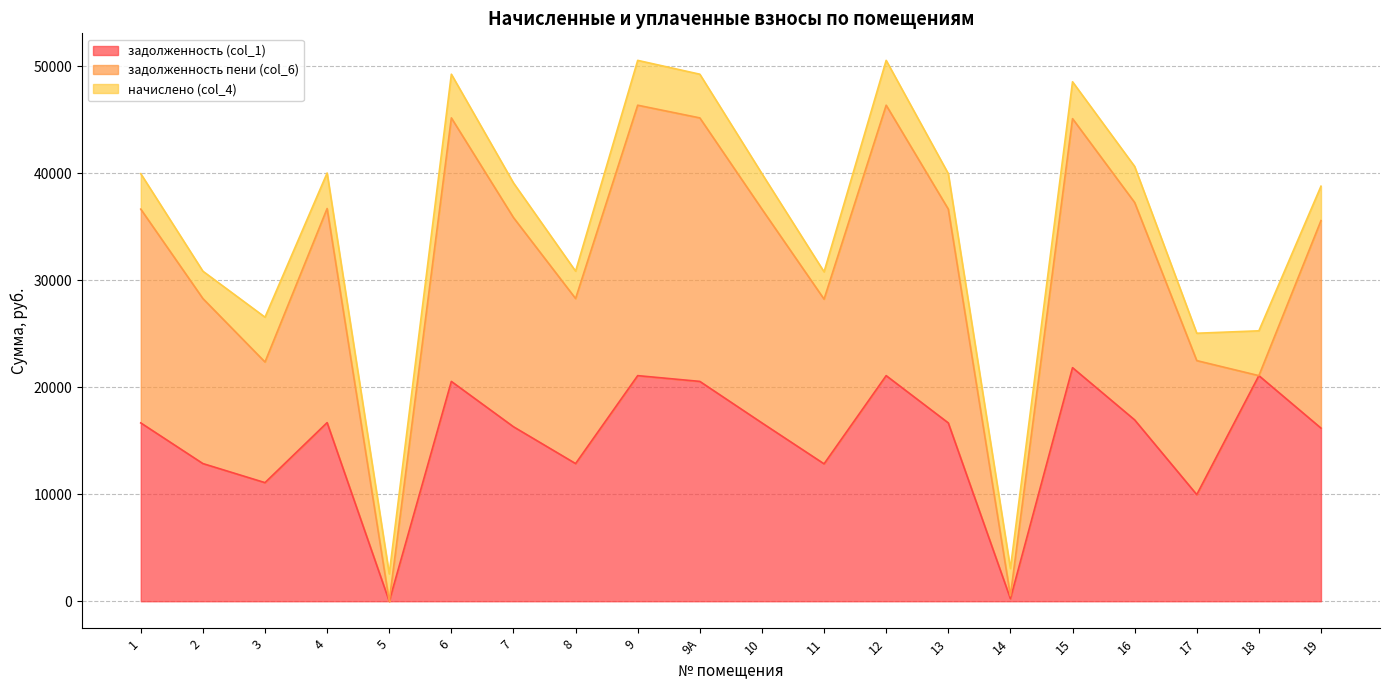

The задолженность (col_1) series shows 24304.6 at 19. True or false?

False